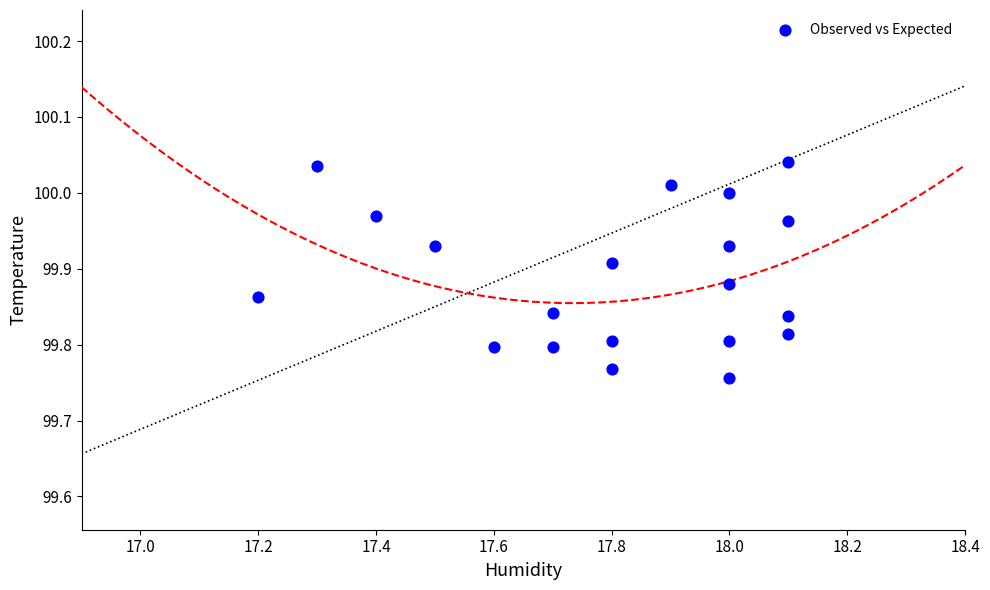

What is the range of X values (max minus min)?

0.9